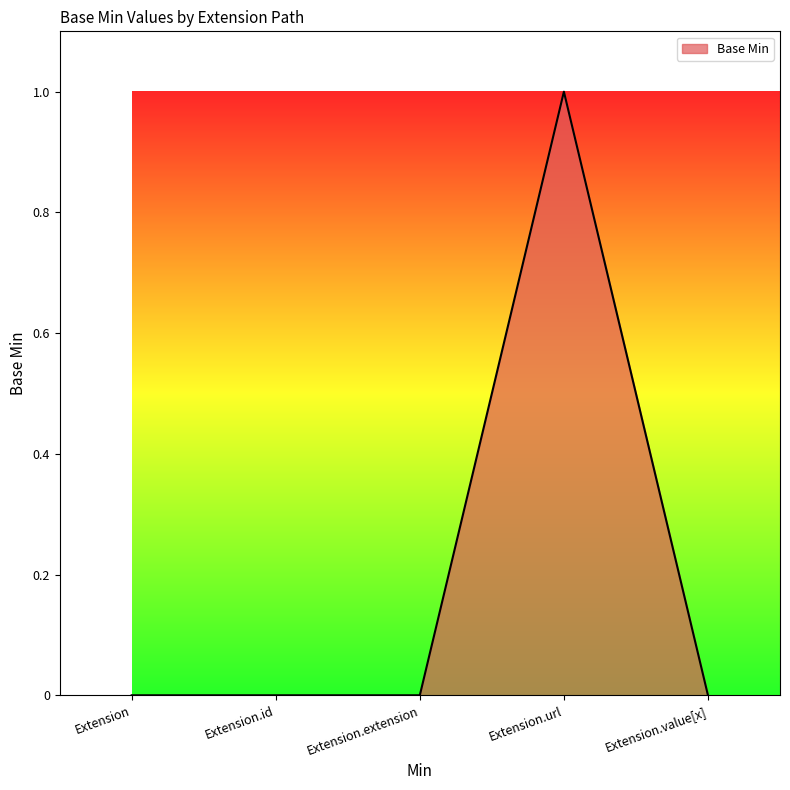

Reading left to right, list all the values displayed in this chart.

Extension=0	Extension.id=0	Extension.extension=0	Extension.url=1	Extension.value[x]=0